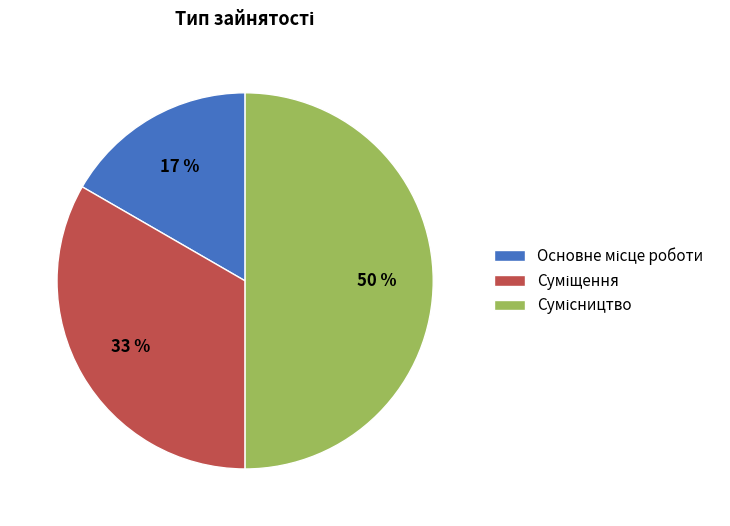

To the nearest percent, what is the difference between the largest and smallest slice percentages?

33%